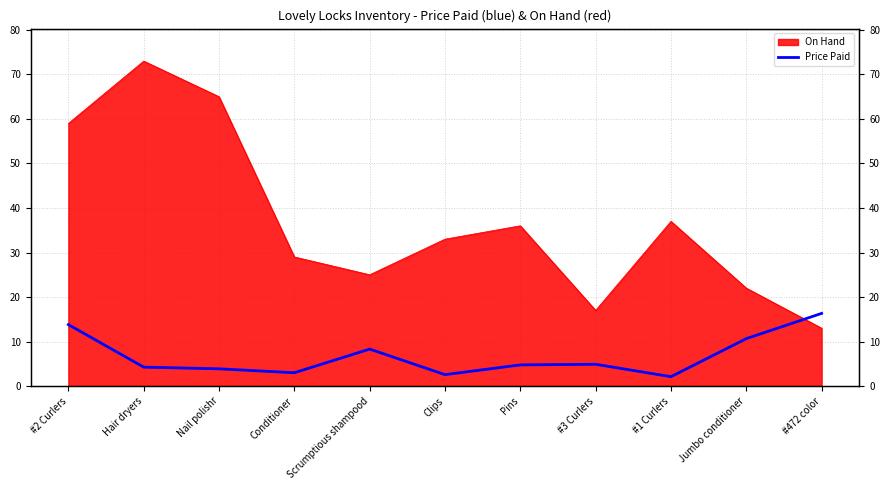

How many categories are shown in the chart?

11